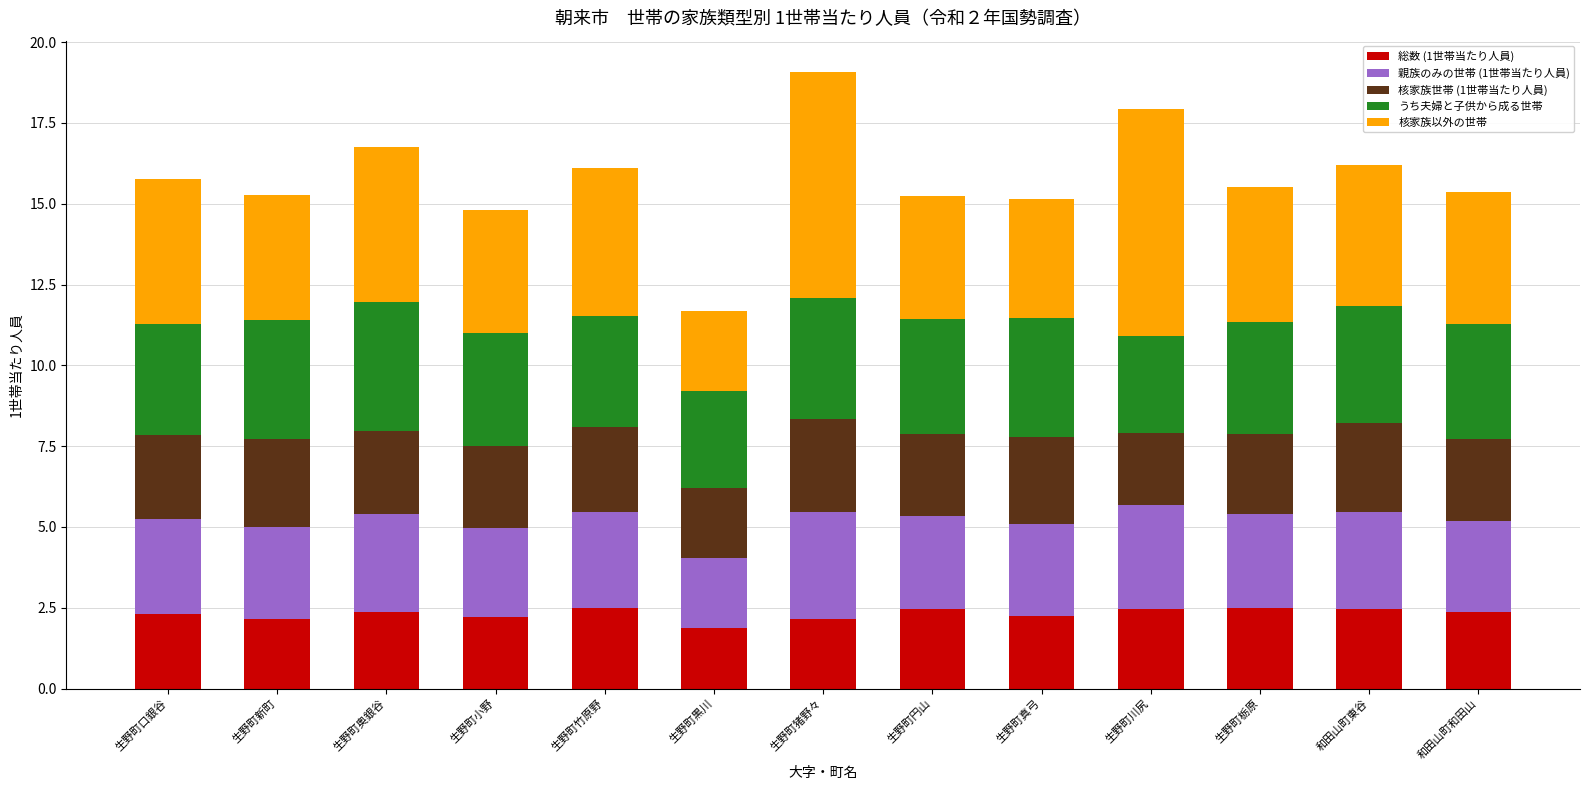

What value does the 総数 (1世帯当たり人員) series have at 生野町栃原?

2.5